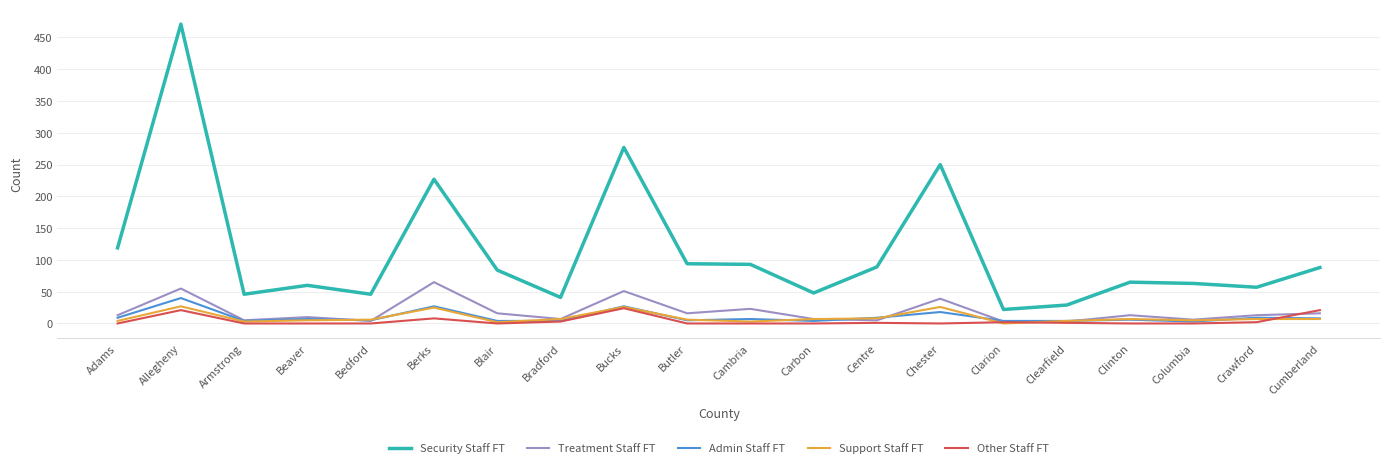

The value of Other Staff FT at Beaver is 0. True or false?

True